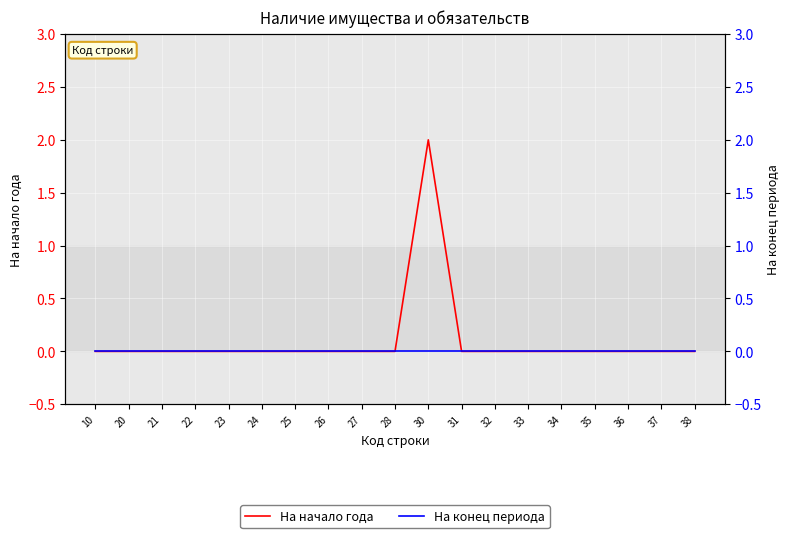

True or false: На конец периода and На начало года intersect in this chart.

False